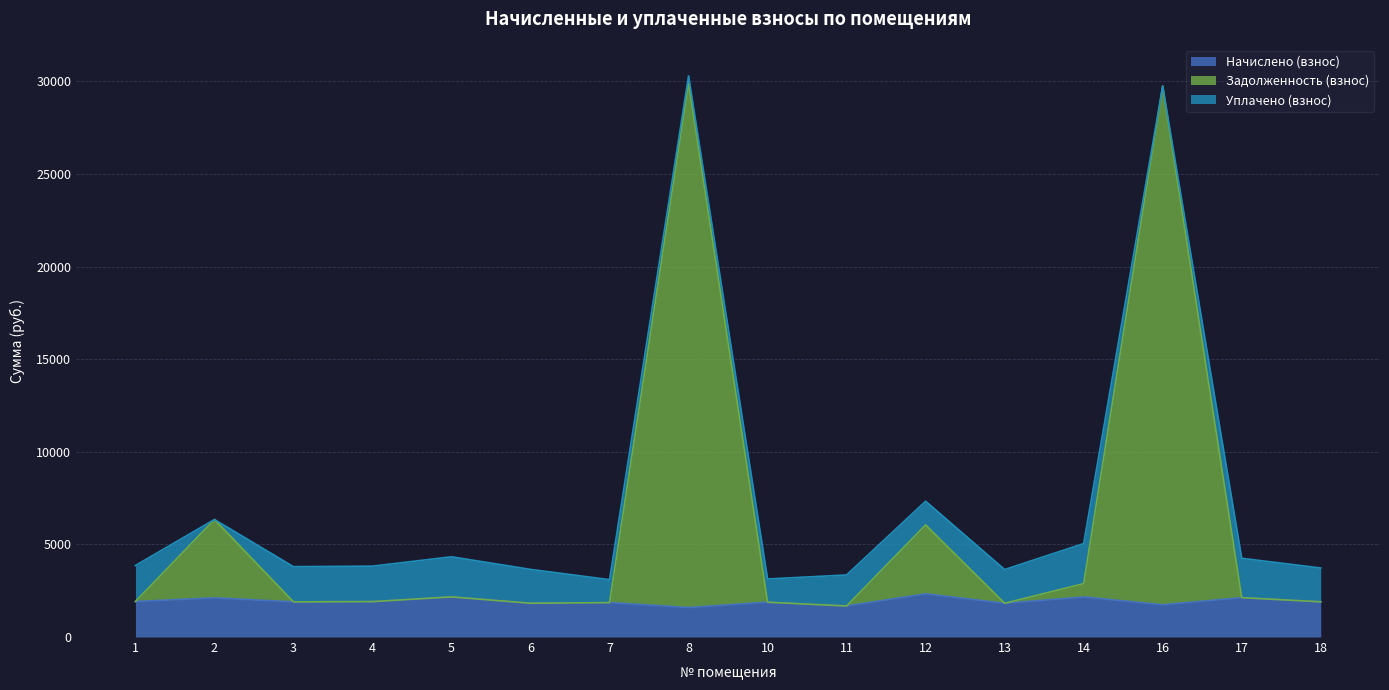

What is the sum of the Задолженность (взнос) values at 17 and 18?

4028.9